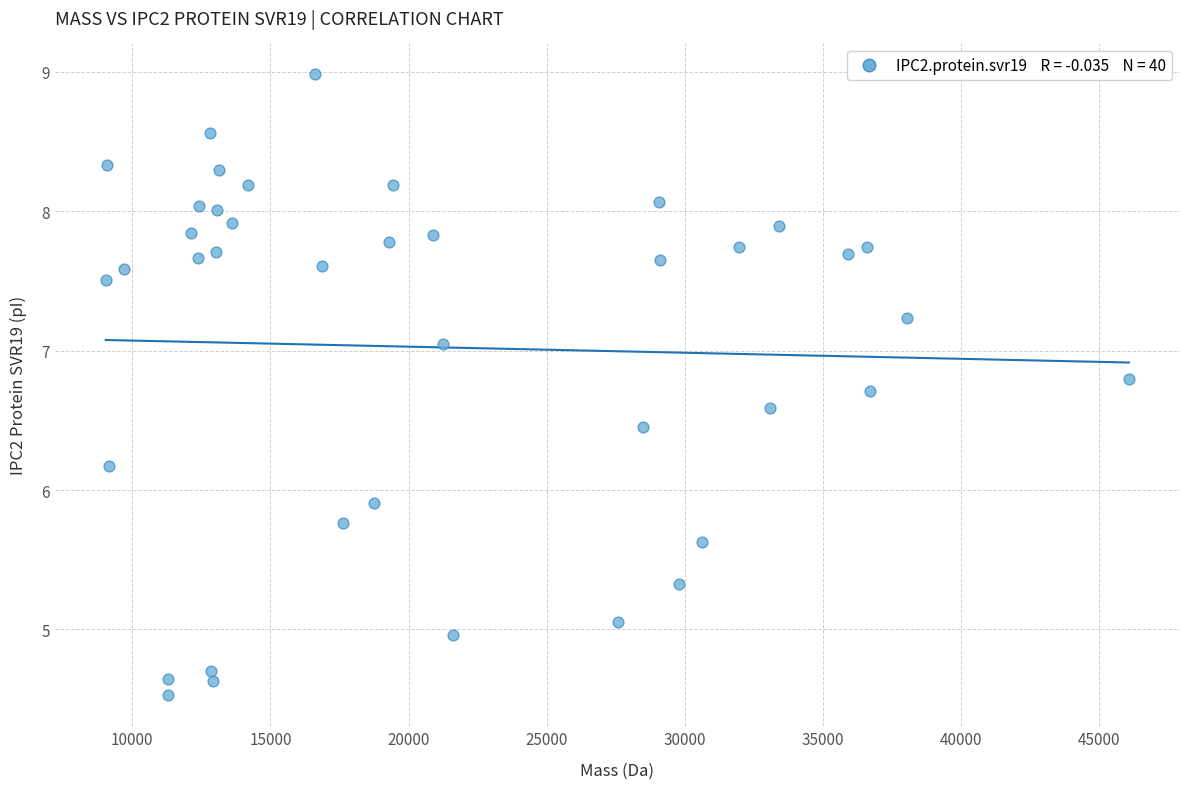

What is the range of Y values (max minus min)?

4.5